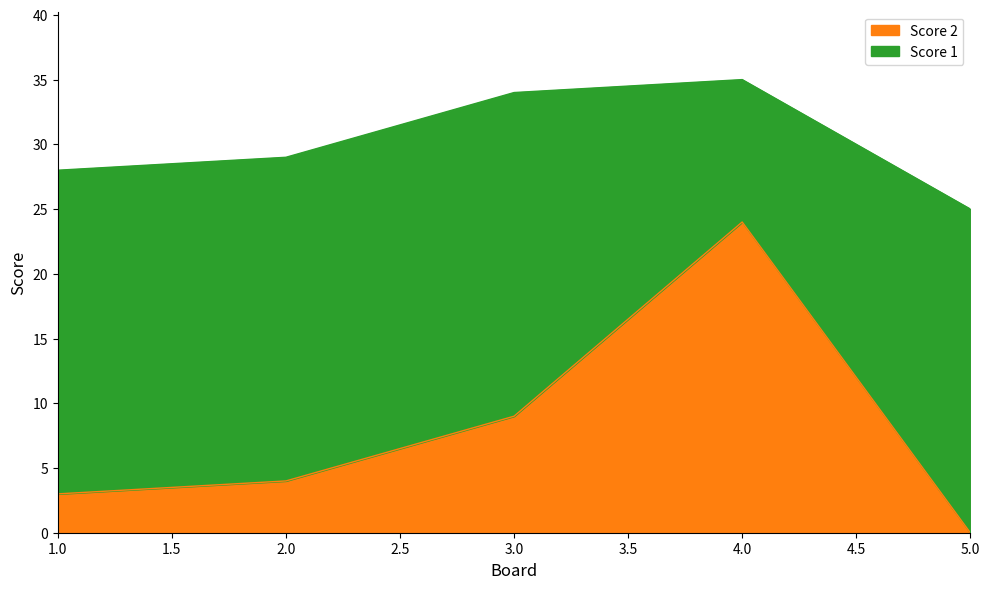

Where does the data first go above 4?

3